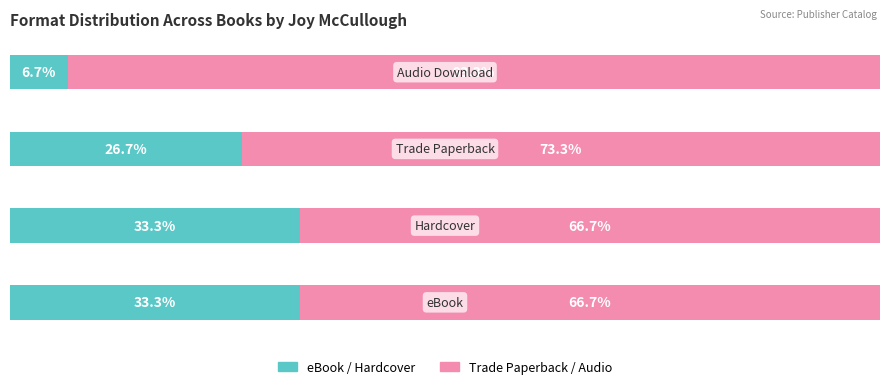

Rank the series by their maximum value, from highest to lowest.

Trade Paperback / Audio, eBook / Hardcover